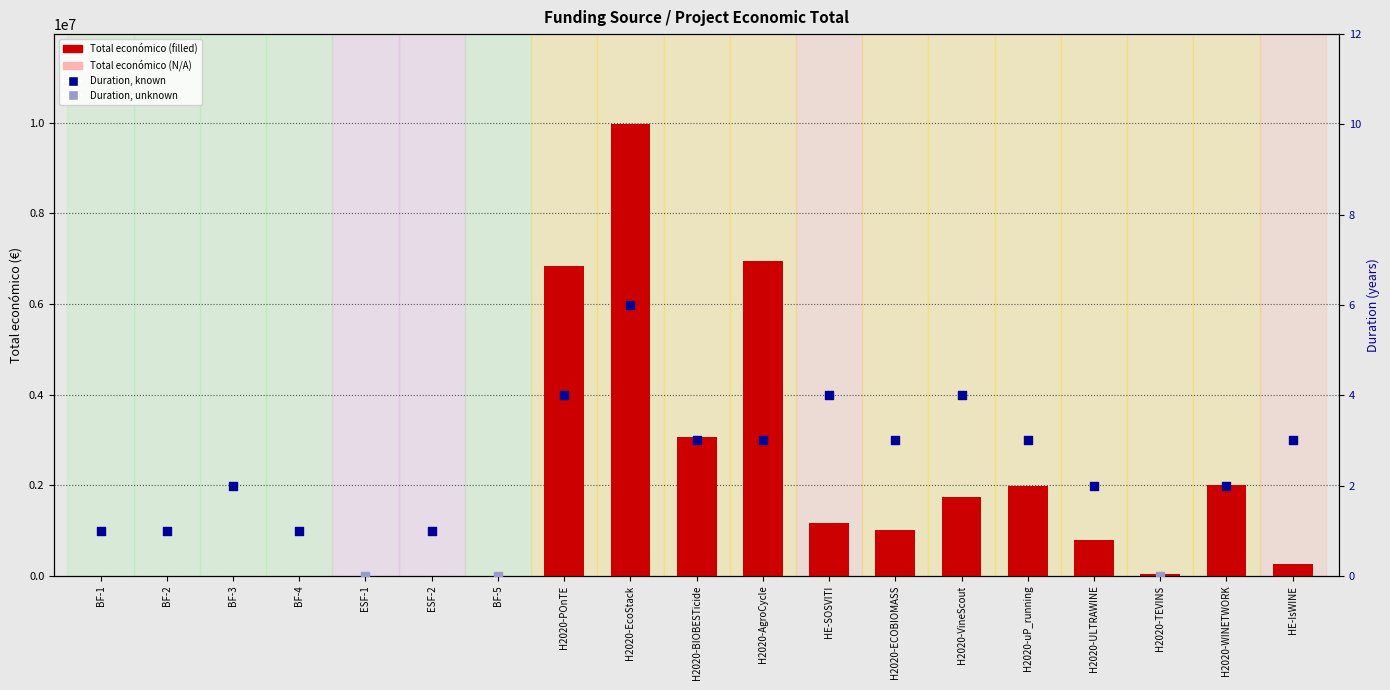

What is the change in value from H2020-BIOBESTicide to H2020-TEVINS?

-3019653